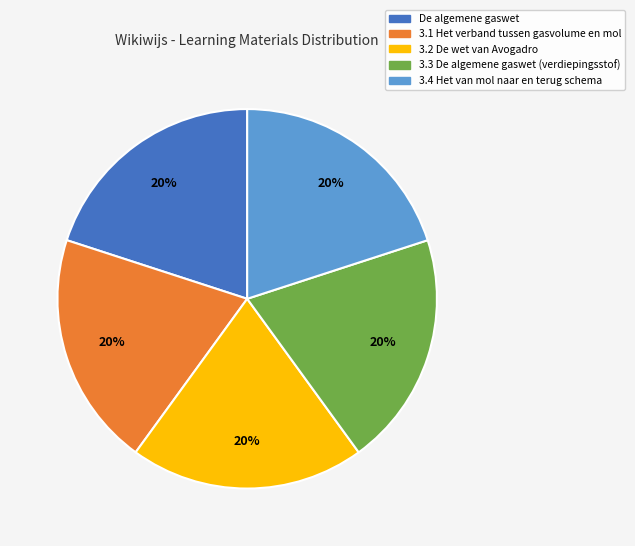

To the nearest percent, what is the combined percentage of 3.4 Het van mol naar en terug schema and 3.3 De algemene gaswet (verdiepingsstof)?

40%